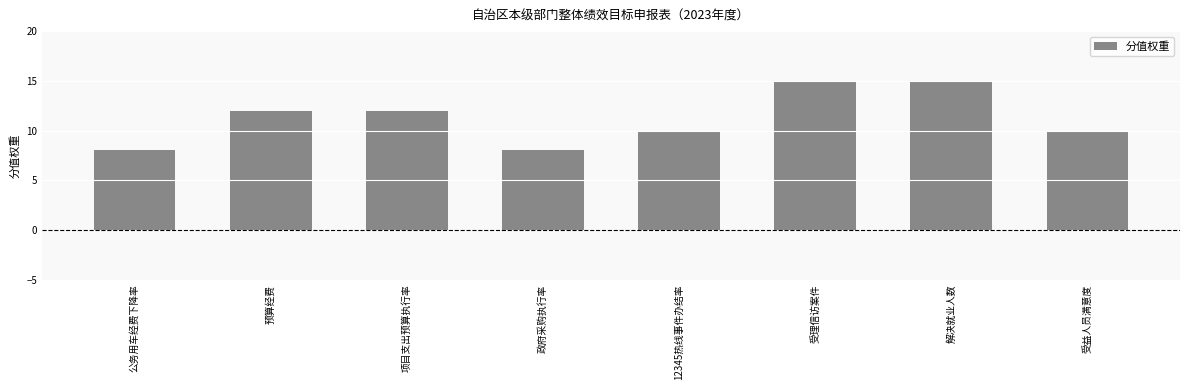

What is the smallest value displayed?

8